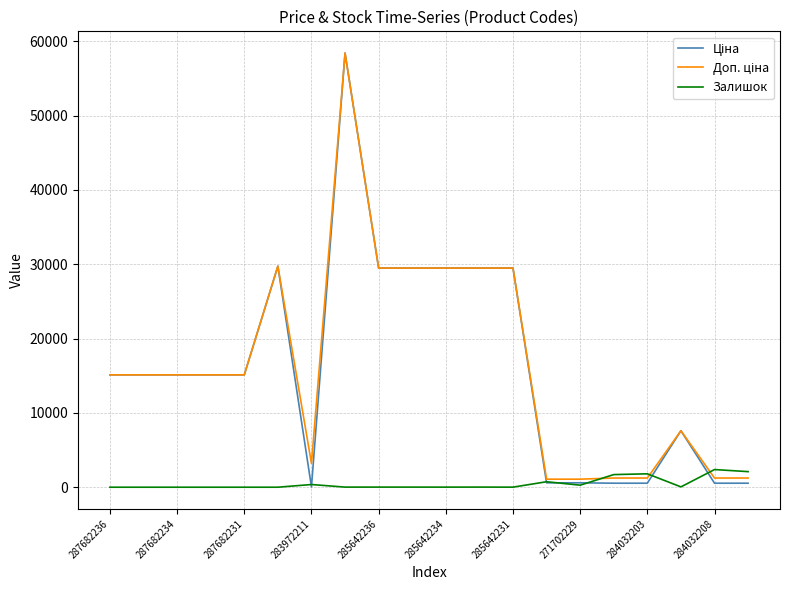

What is the maximum value shown in the chart?

58426.5